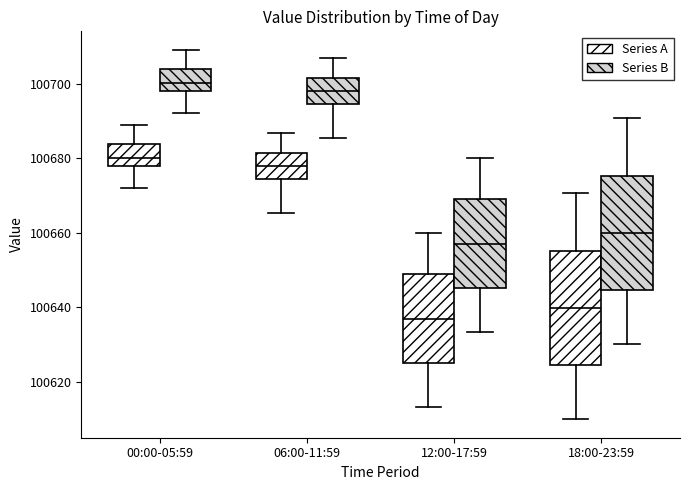

Reading left to right, transcribe this box plot: for each box, give where its median line is, the range the box spans, and where its two whiskers end, as read against the y-axis. The values are not printed on the chart, so give them approximately, as read against the axis.

00:00-05:59 (Series A): median 100680, box 100678 to 100684, whiskers 100672 to 100688
00:00-05:59 (Series B): median 100700, box 100698 to 100704, whiskers 100692 to 100710
06:00-11:59 (Series A): median 100678, box 100674 to 100682, whiskers 100666 to 100686
06:00-11:59 (Series B): median 100698, box 100694 to 100702, whiskers 100686 to 100706
12:00-17:59 (Series A): median 100636, box 100626 to 100648, whiskers 100614 to 100660
12:00-17:59 (Series B): median 100658, box 100646 to 100670, whiskers 100634 to 100680
18:00-23:59 (Series A): median 100640, box 100624 to 100656, whiskers 100610 to 100670
18:00-23:59 (Series B): median 100660, box 100644 to 100676, whiskers 100630 to 100690